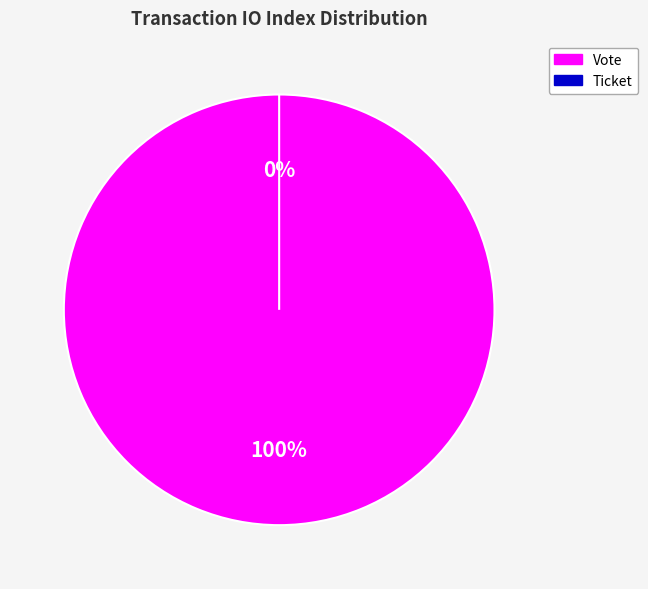

To the nearest percent, what is the difference between the Vote (io_index=1) and Ticket (io_index=0) slice percentages?

100%